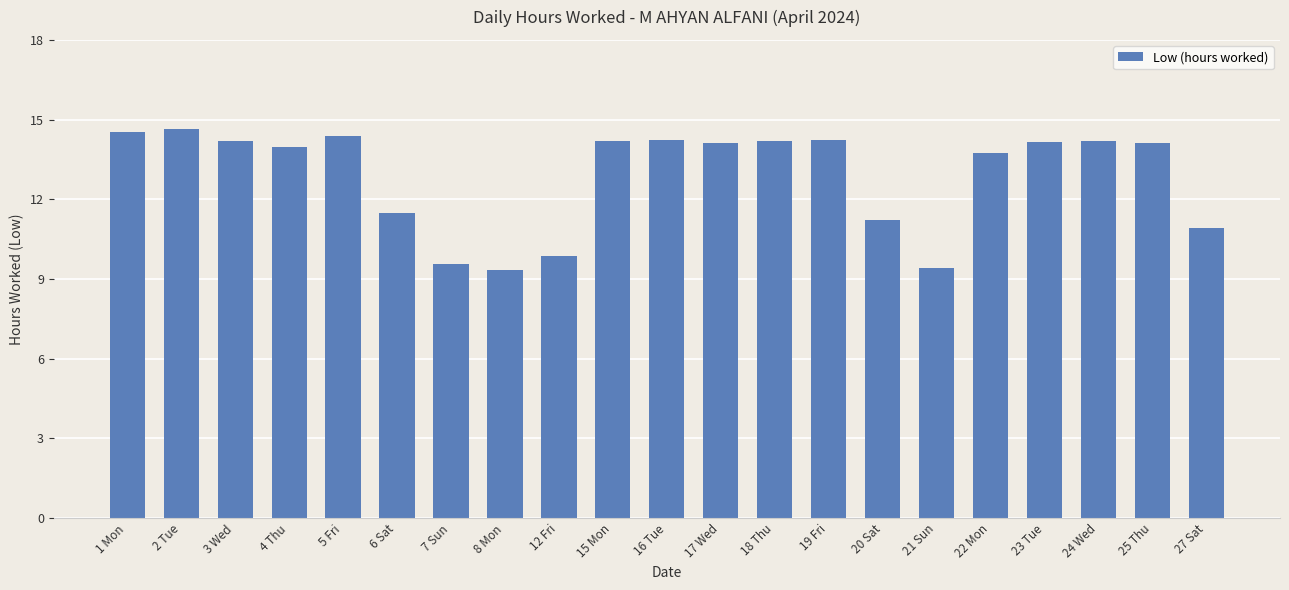

True or false: the data shows 9.3 at 8 Mon.

True